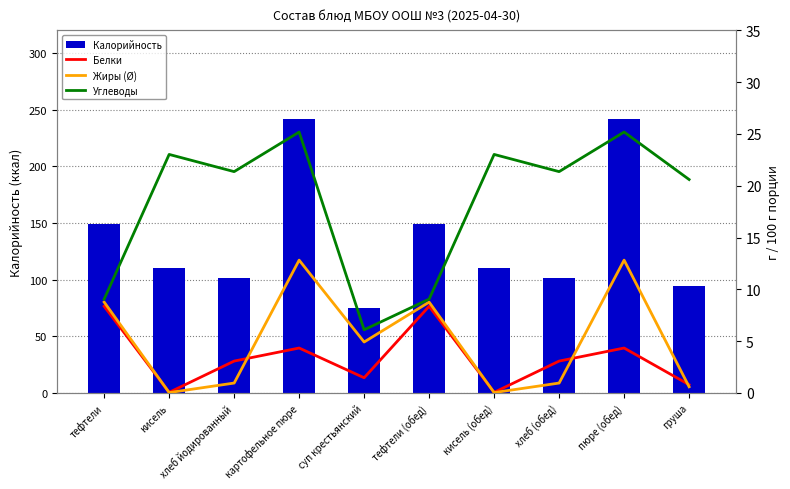

Where does the Углеводы series first go above 21?

кисель